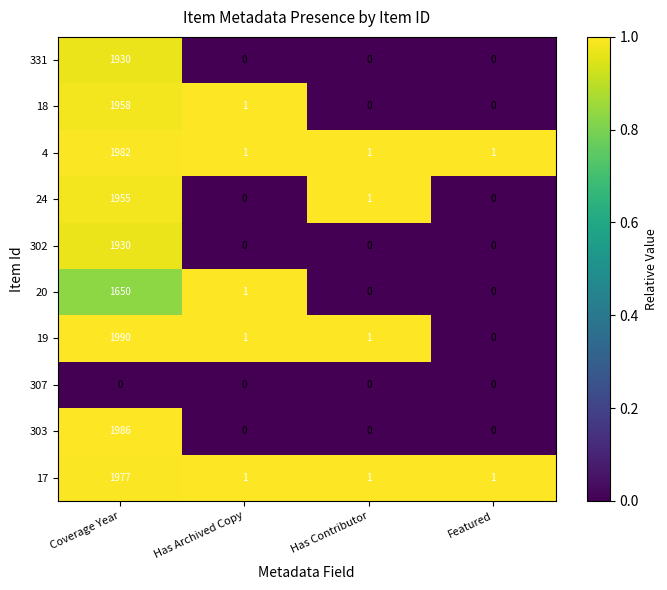

The value of 303 at Has Archived Copy is -727. True or false?

False